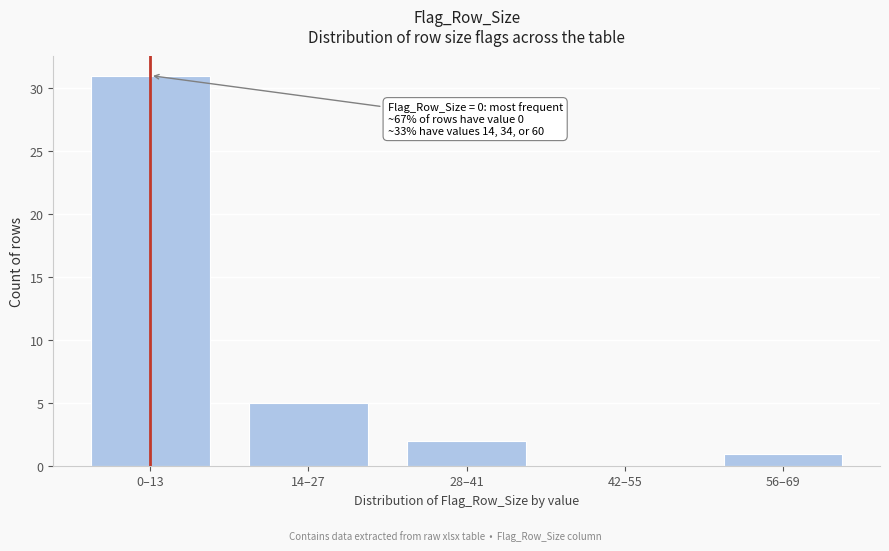

Reading left to right, what are all the values shown in this chart?

0–13=31	14–27=5	28–41=2	42–55=0	56–69=1